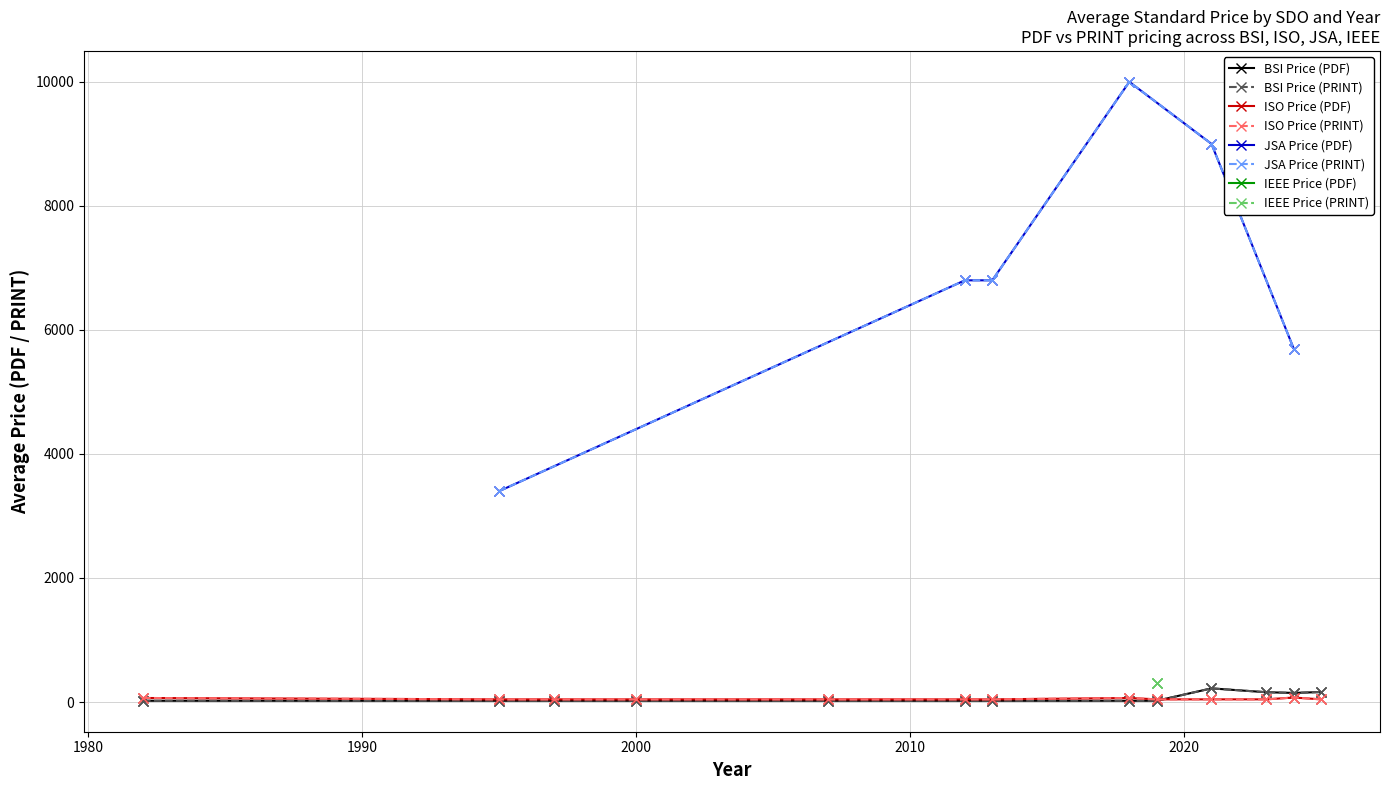

What is the value of the JSA avg PDF point at the 7th from the left?

5700.0